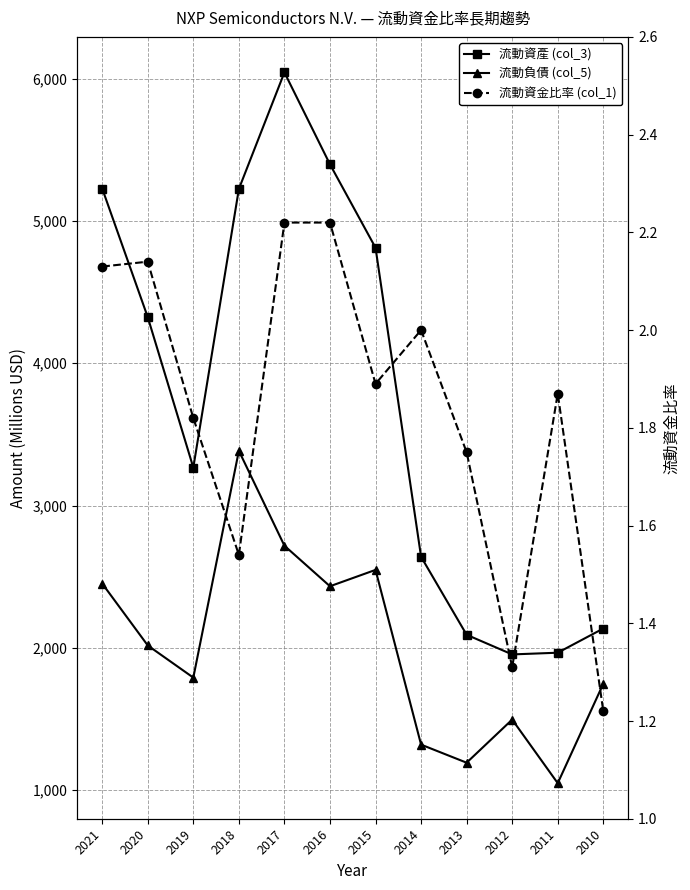

The 流動資產 (col_3) series shows 3247.5 at 2010. True or false?

False